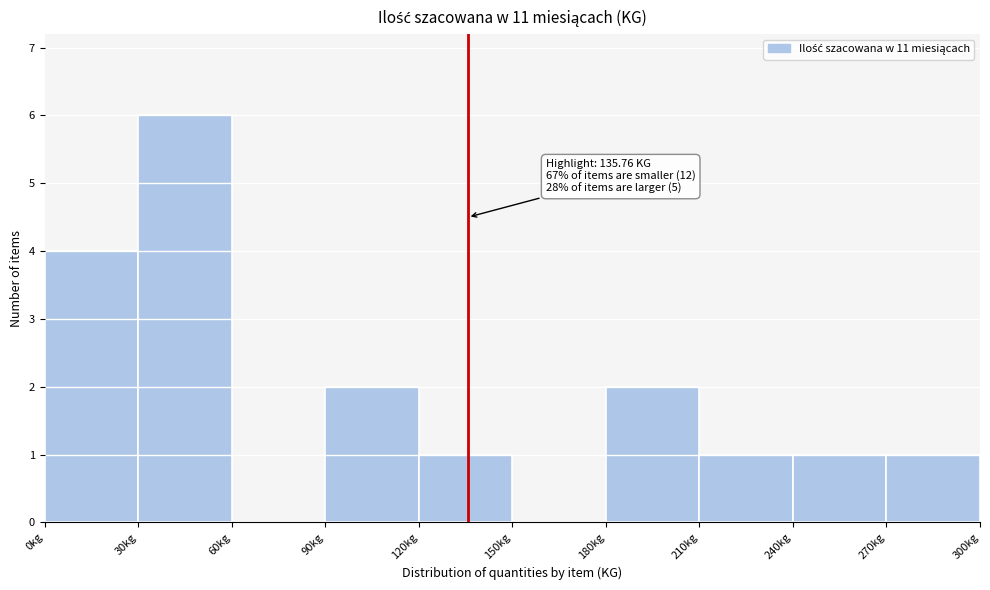

Over which range of the x-axis is the bar tallest?

30 to 60